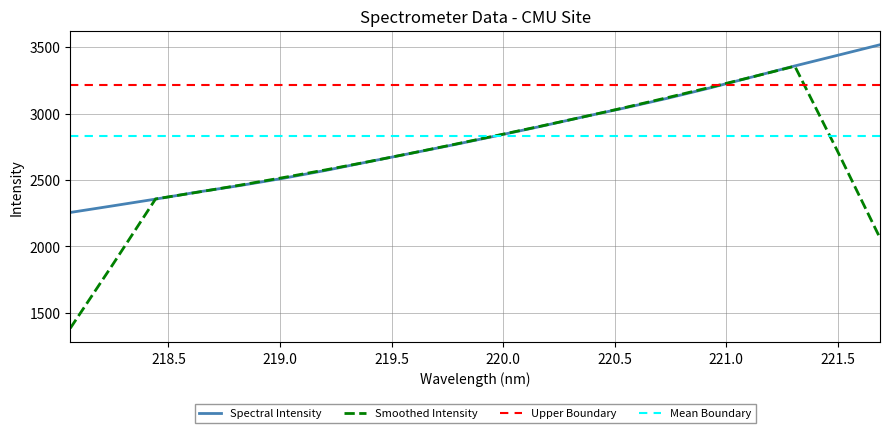

True or false: there are more than 1 points higher than both neighbors.

False